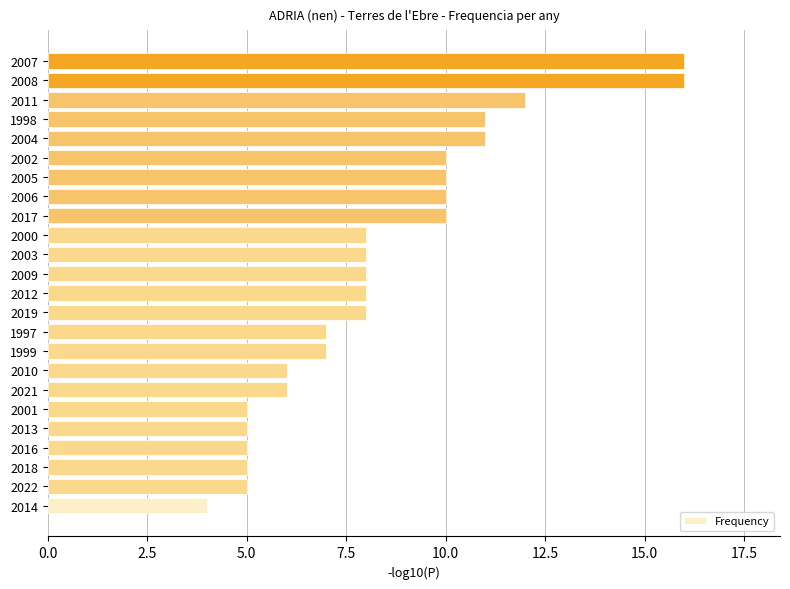

What is the sum of the values at 2004 and 1998?

22